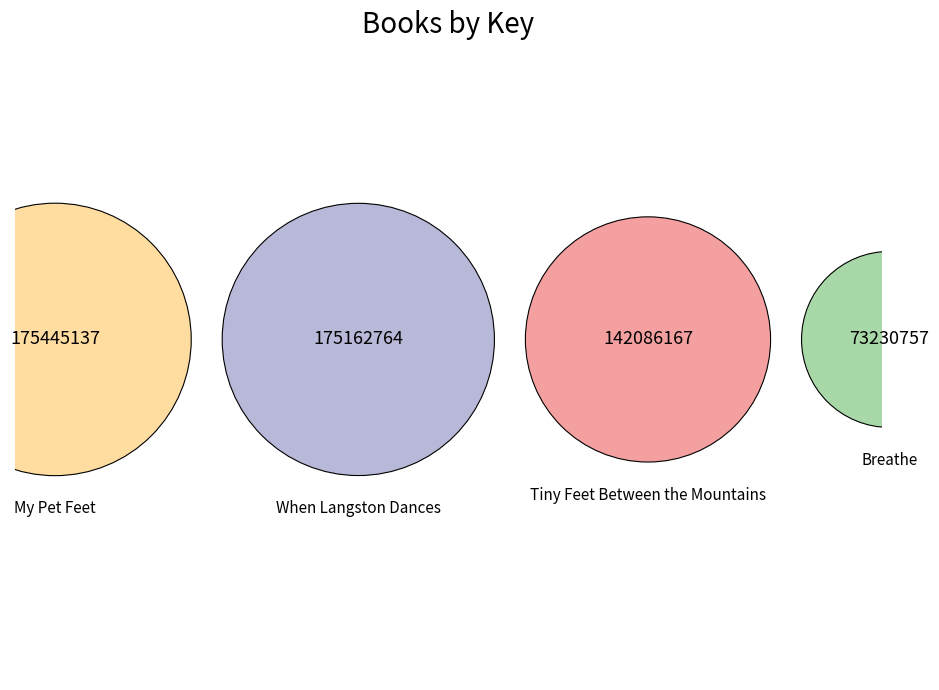

Rank the categories by value from highest to lowest.

My Pet Feet, When Langston Dances, Tiny Feet Between the Mountains, Breathe